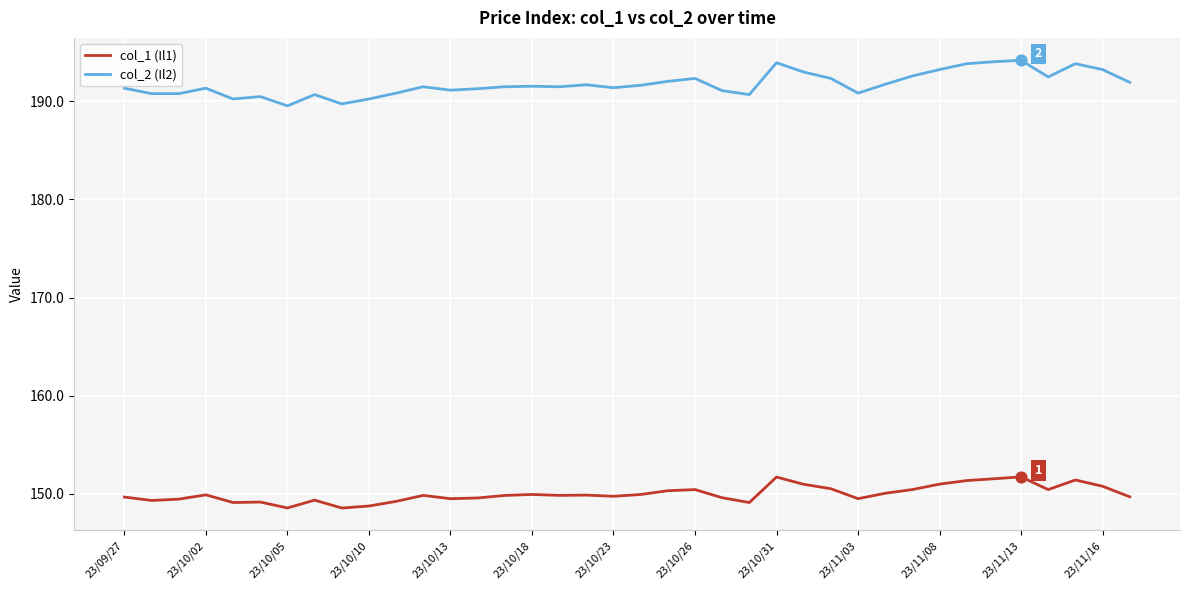

Which series has the largest range (max minus min)?

col_2 (Il2)